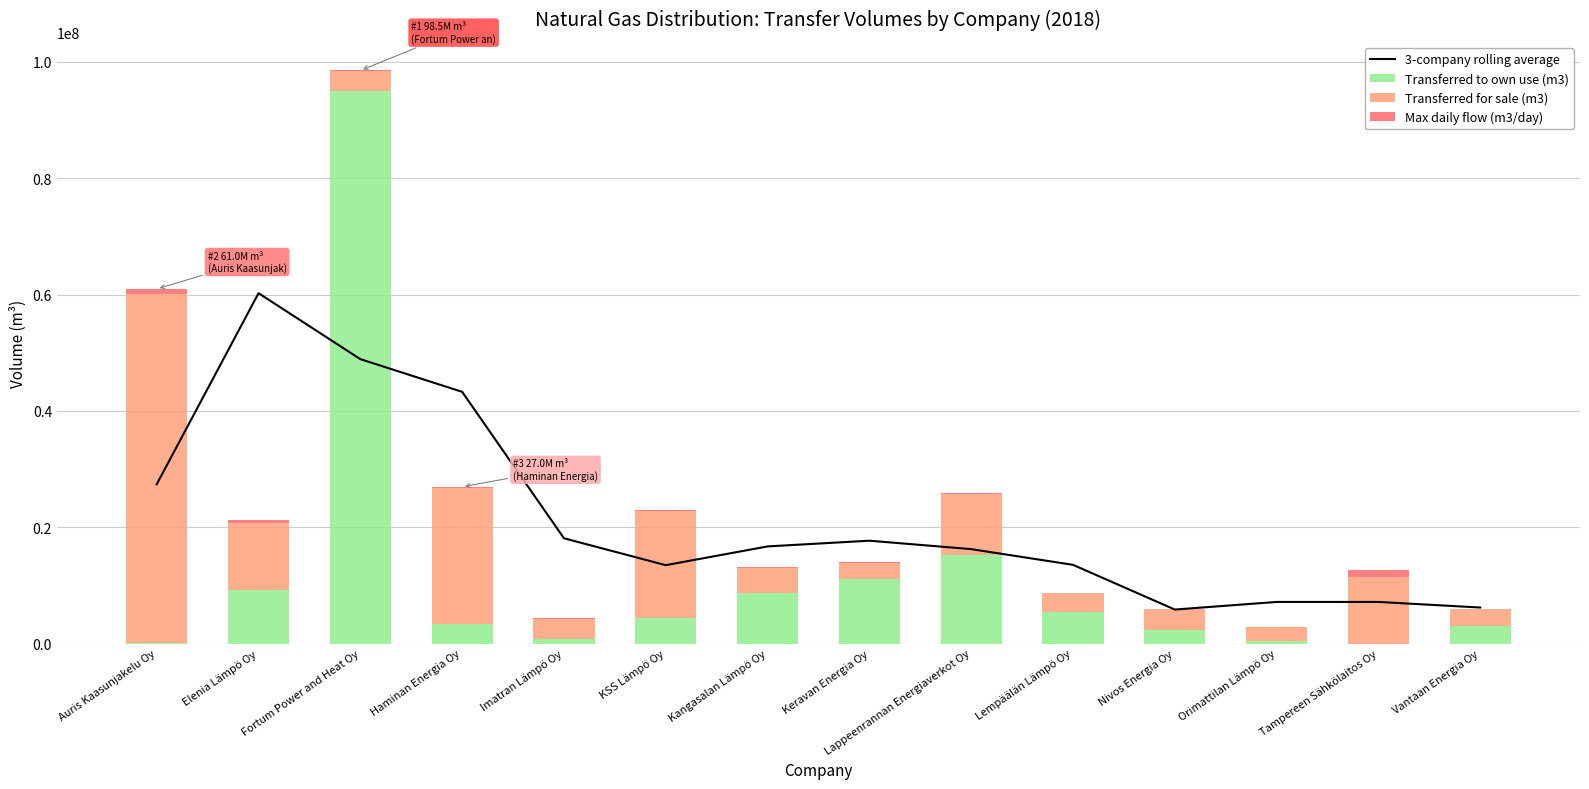

Which series has the widest spread of values?

Transferred to own use (m3)